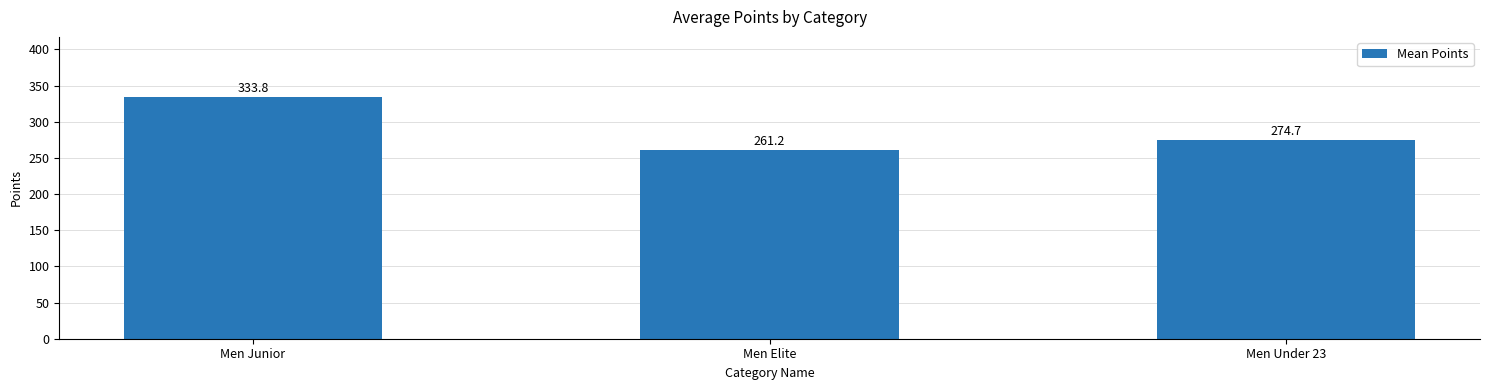

What is the label of the 3rd bar from the left?

Men Under 23